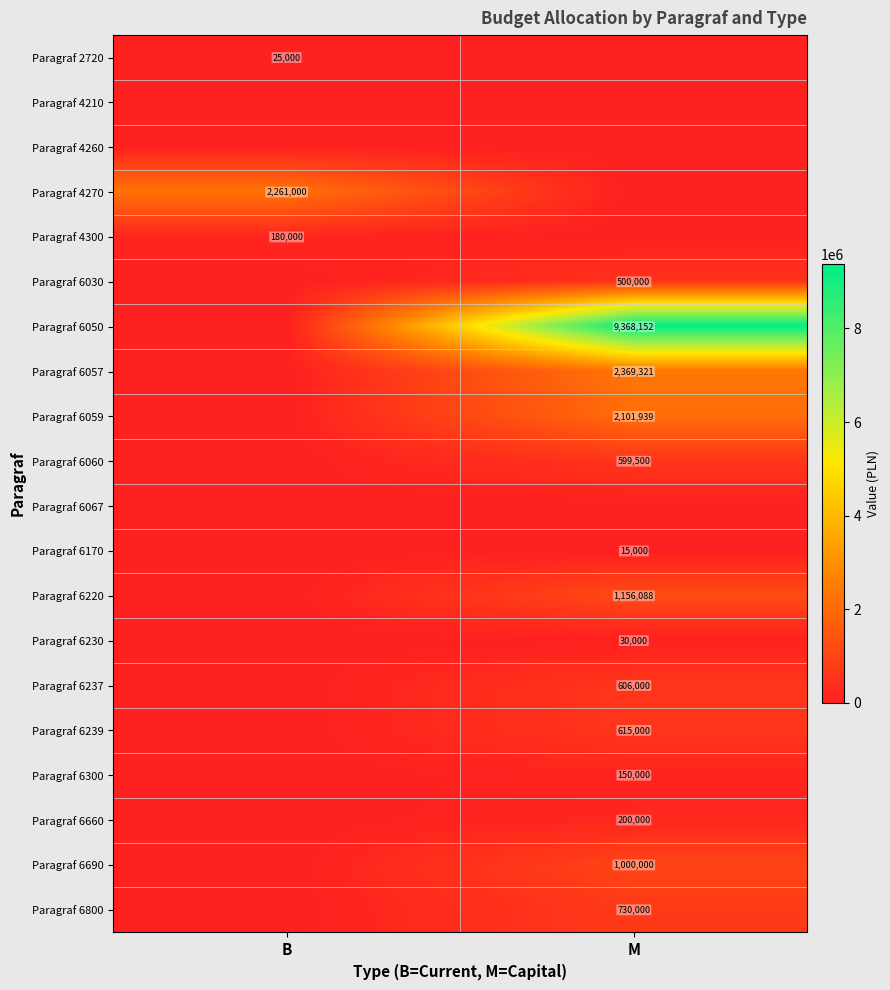

Is it true that Paragraf 6237 equals 606000 at M?

True